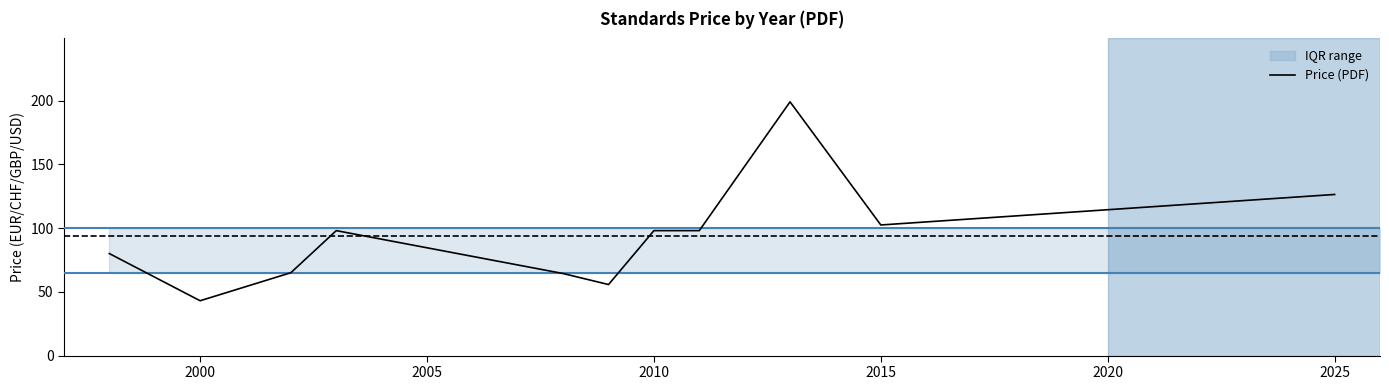

What is the highest value of the Price (PDF) series?

199.0